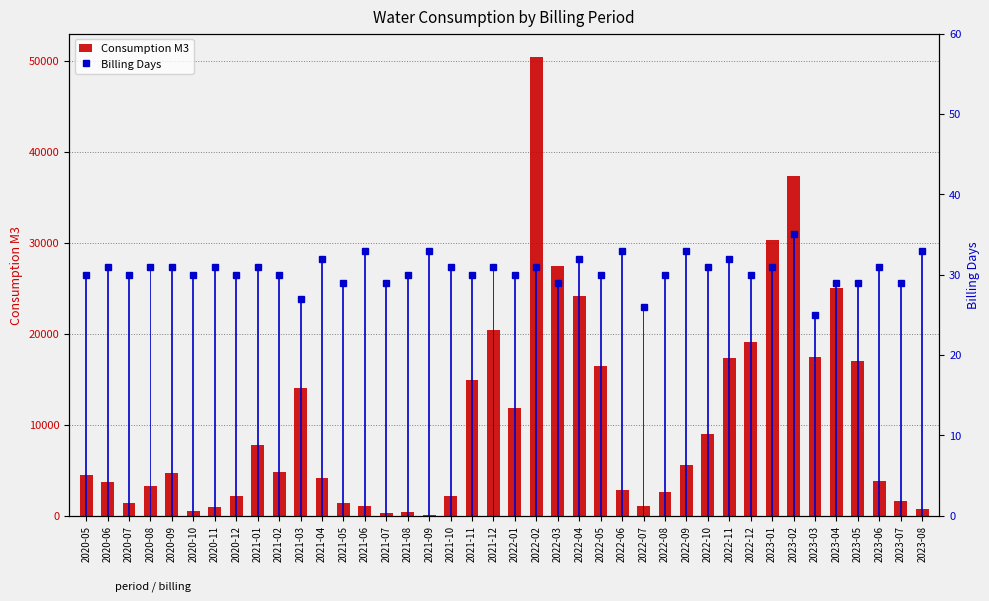

True or false: Billing Days has a value of 30 at 2021-02.

True